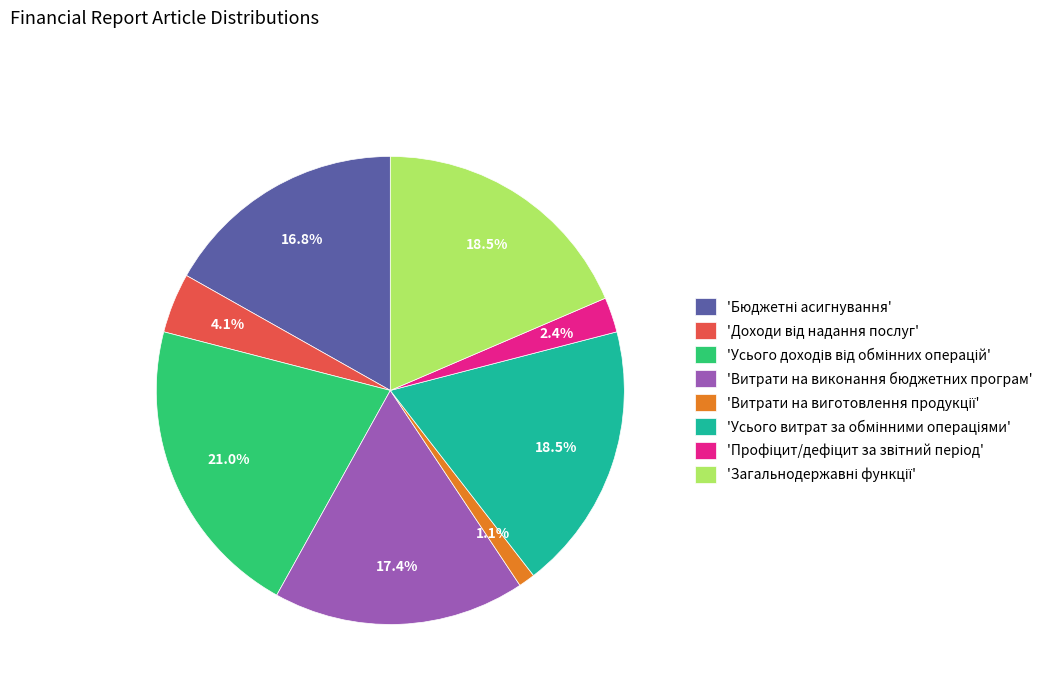

How many segments does this pie chart have?

8